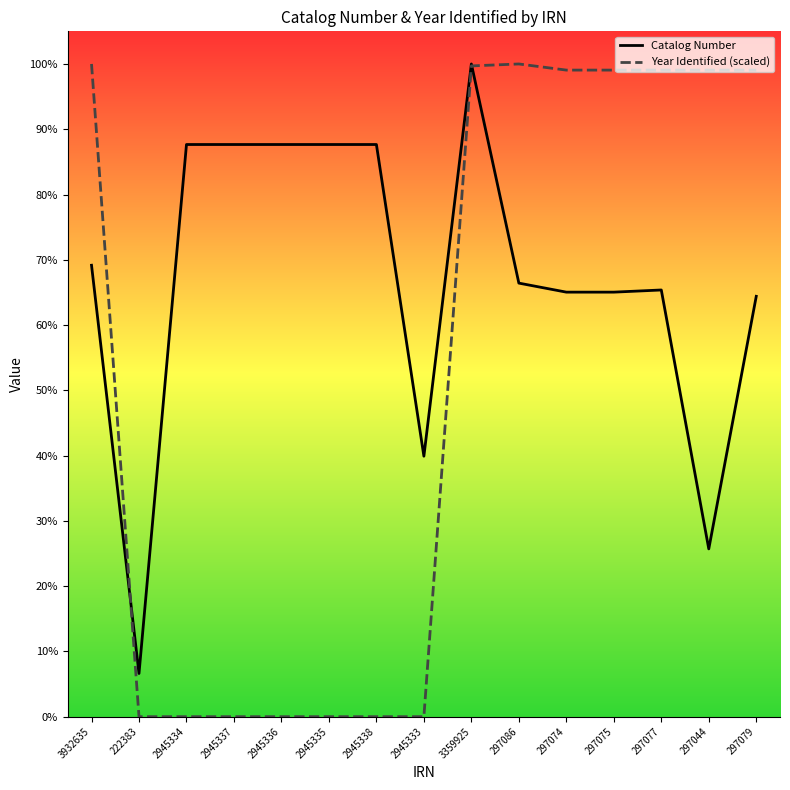

Does the chart have visible grid lines?

No